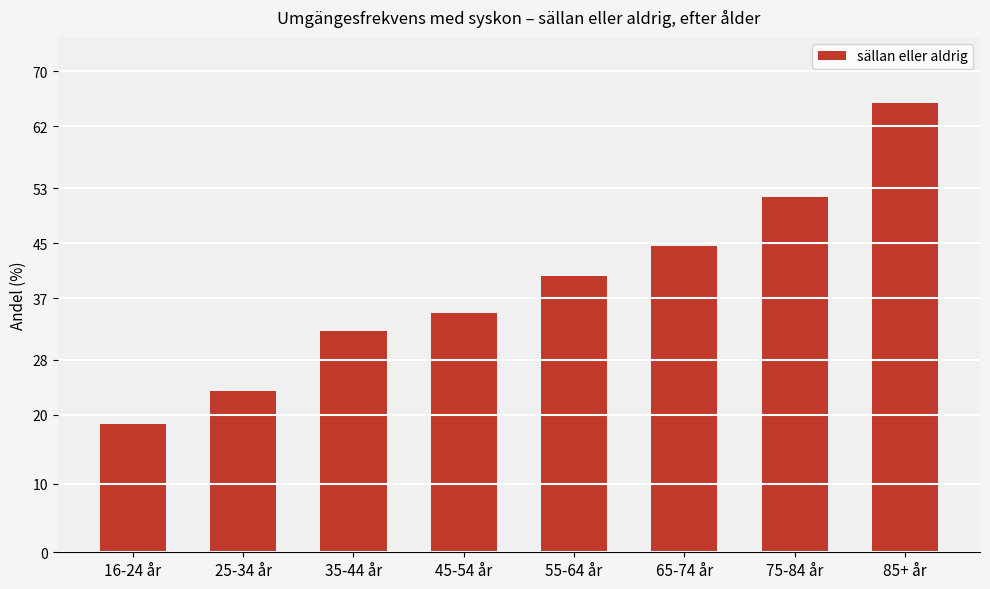

How many data points are above 40?

4